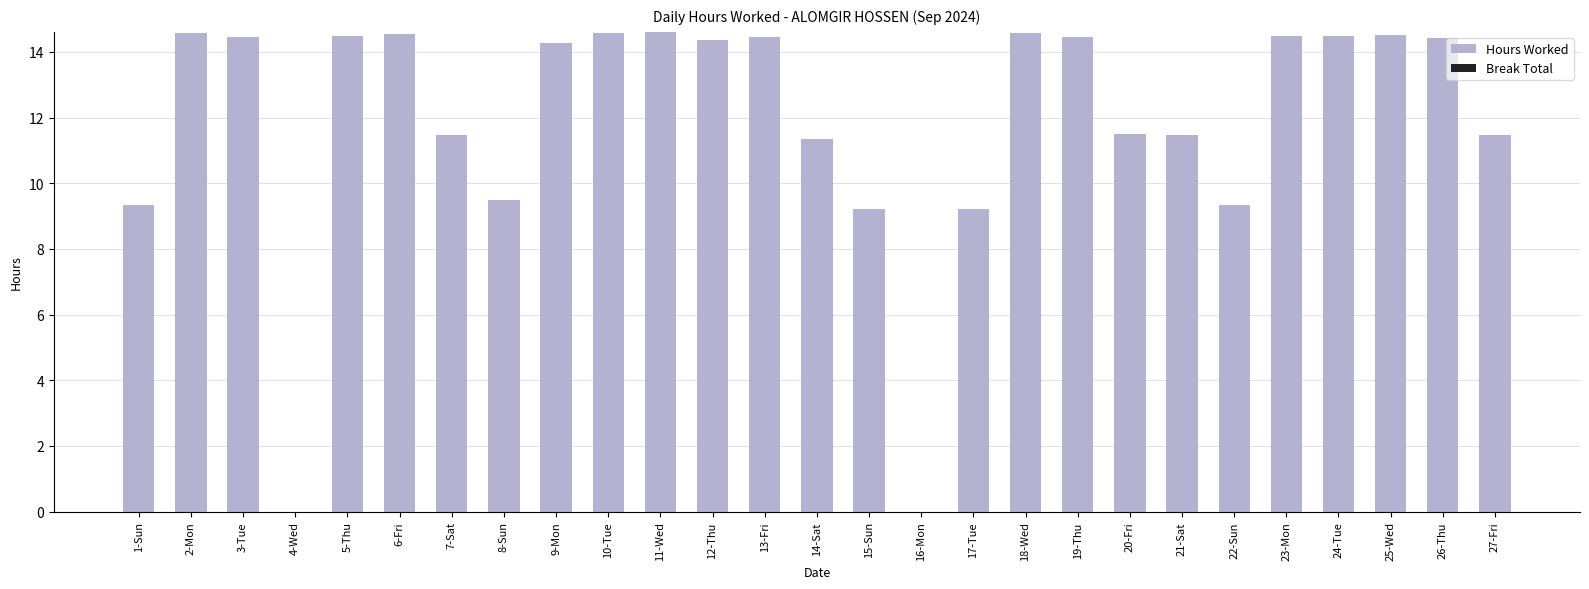

How many series are shown in this chart?

1